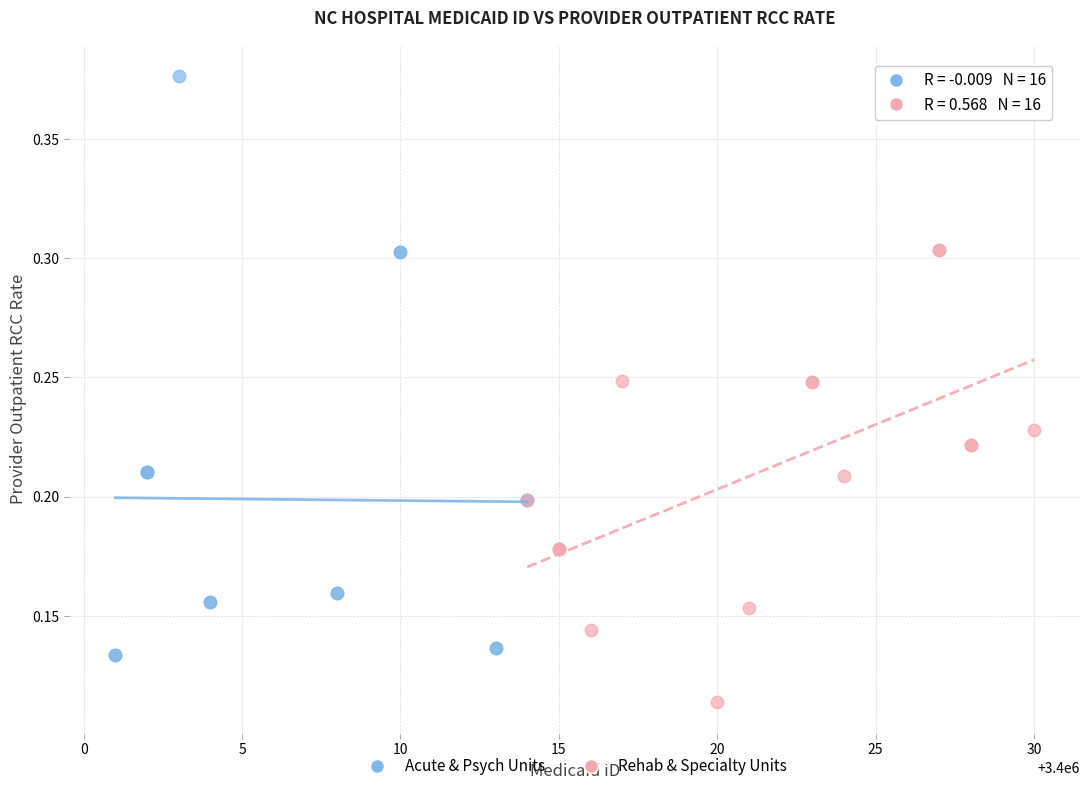

Which series contains the lowest Y value?

Rehab & Specialty Units